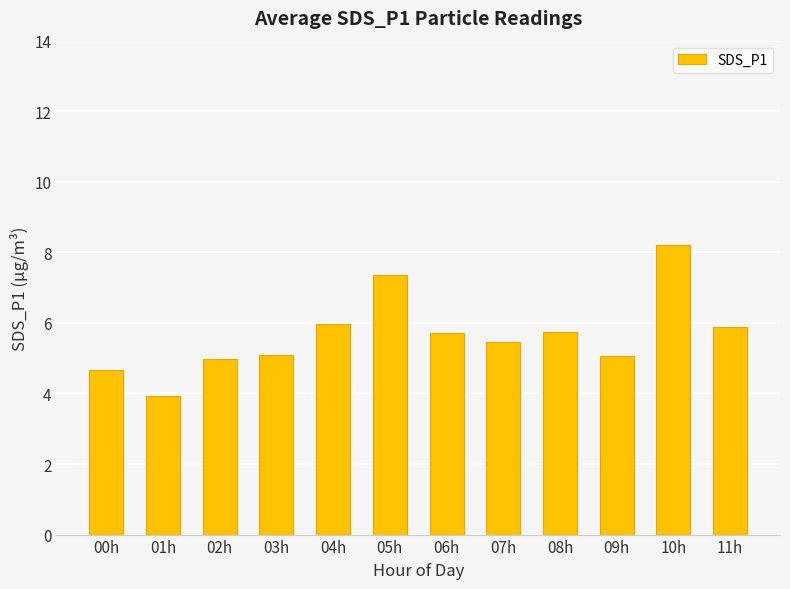

Count the number of data series in this chart.

1